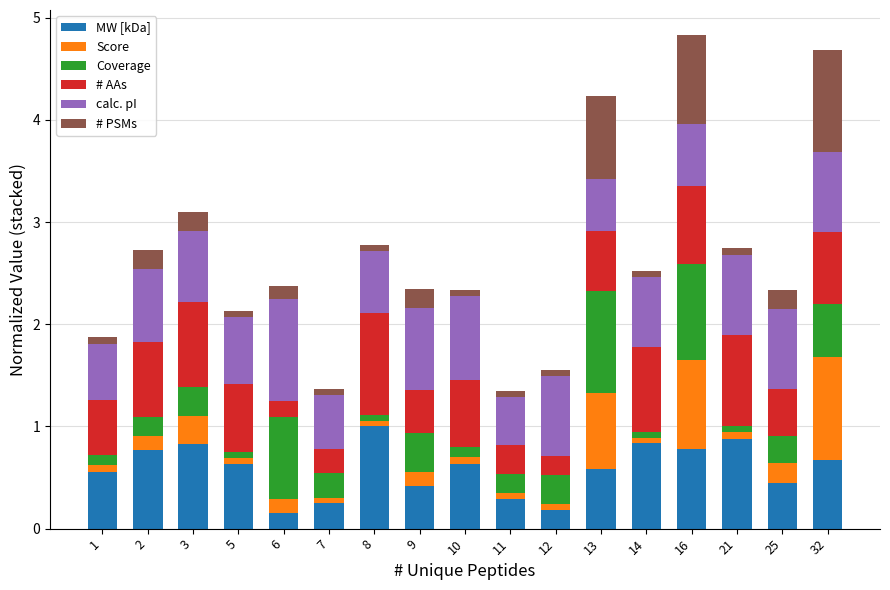

The value of MW [kDa] at 8 is 1.0. True or false?

True